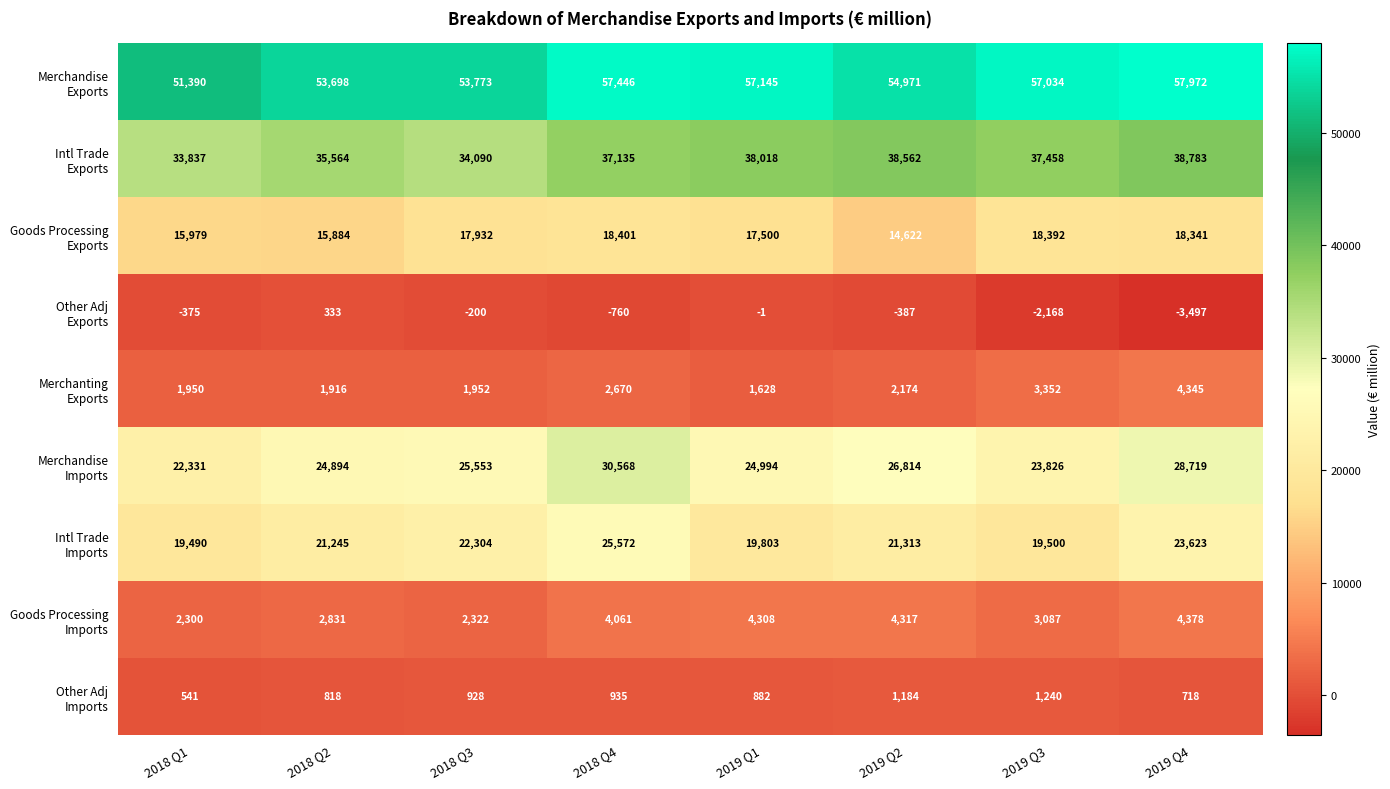

What is the spread (max minus min) of values at 2018 Q2?

53365